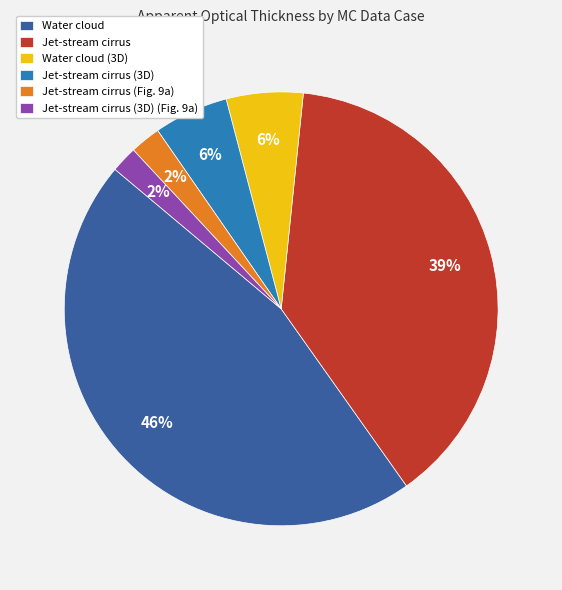

How many slices are in this pie chart?

6